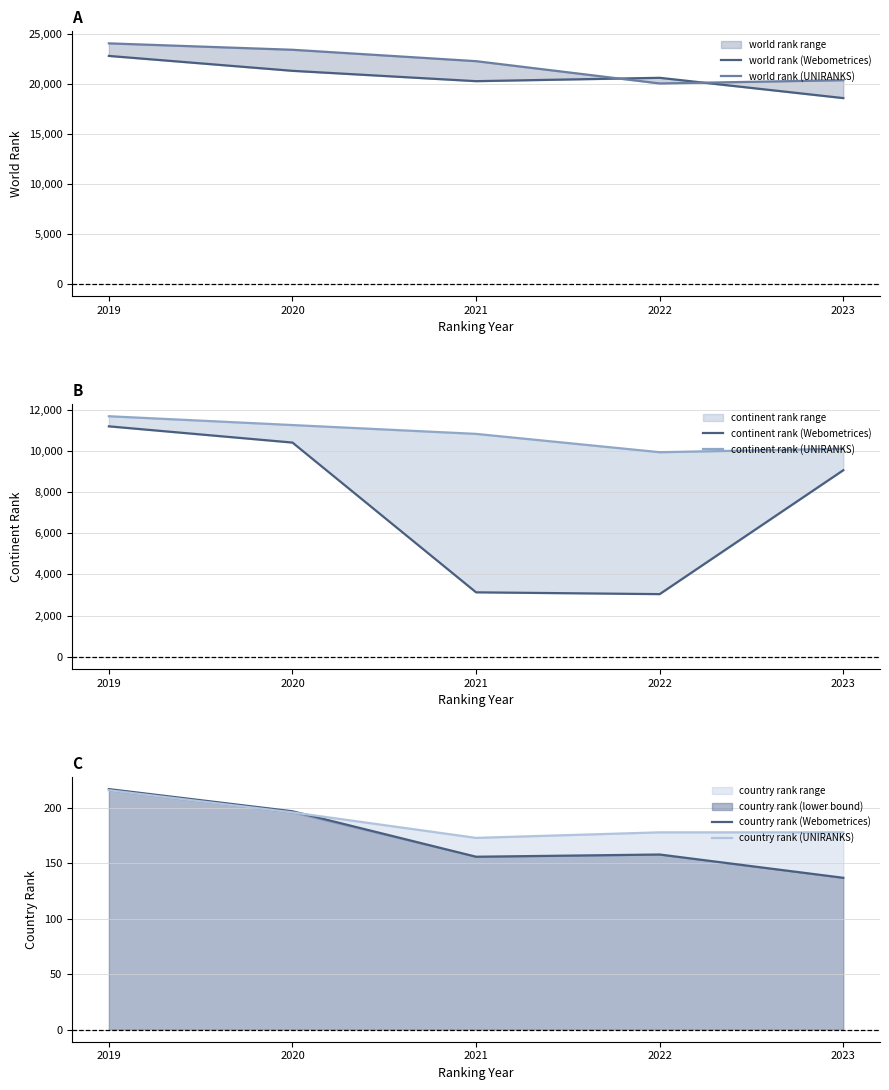

Which series has the largest total across all categories?

world rank (UNIRANKS)